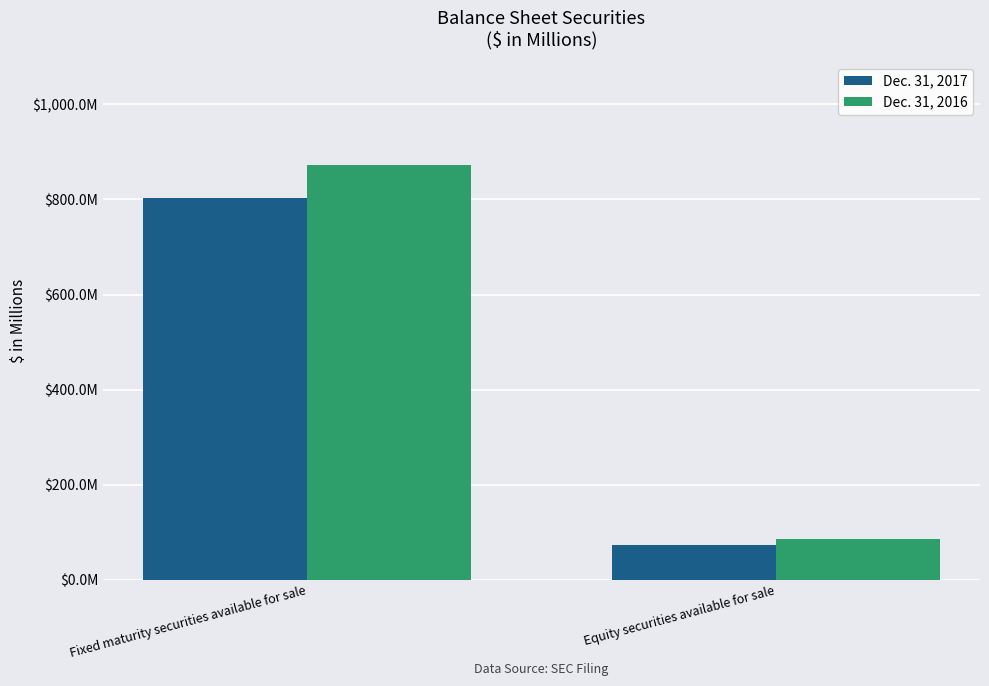

Reading left to right, transcribe all the data shown in this chart.

Dec. 31, 2017: Fixed maturity securities available for sale=802.9	Equity securities available for sale=74.0
Dec. 31, 2016: Fixed maturity securities available for sale=871.5	Equity securities available for sale=85.7